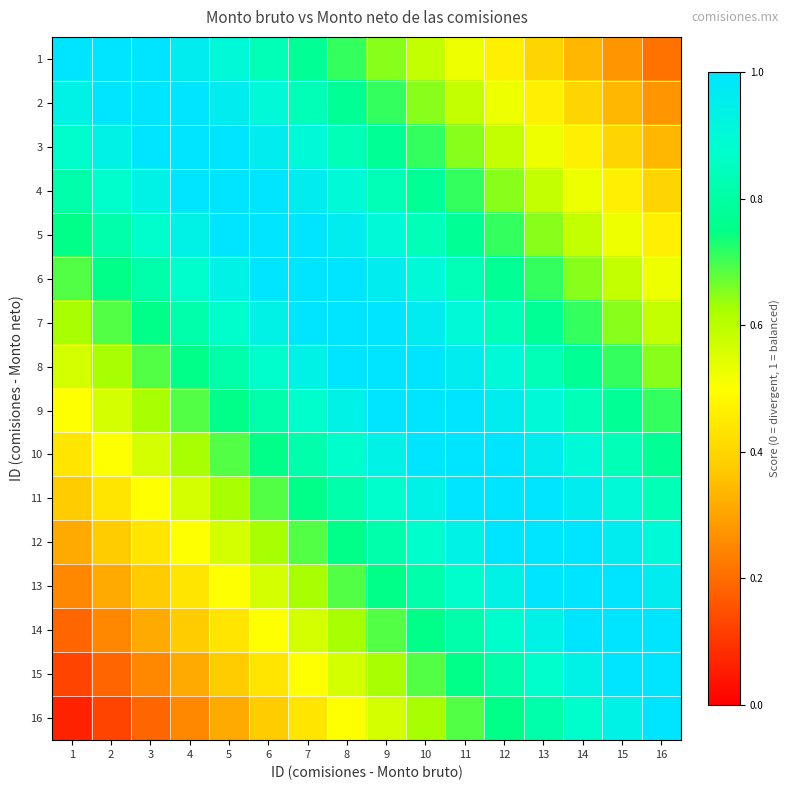

How many categories are shown in the chart?

16